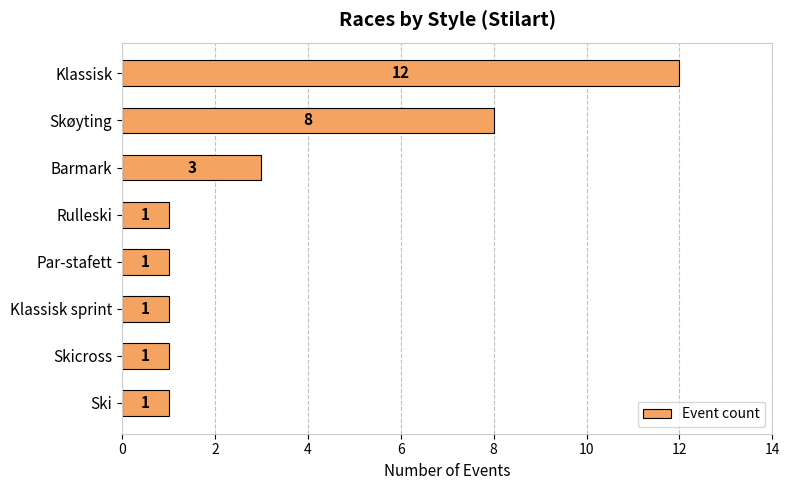

The value at Skøyting is 13. True or false?

False